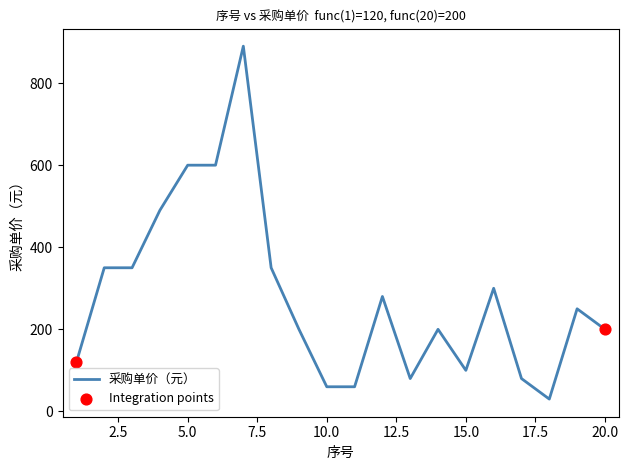

What is the maximum value shown in the chart?

890